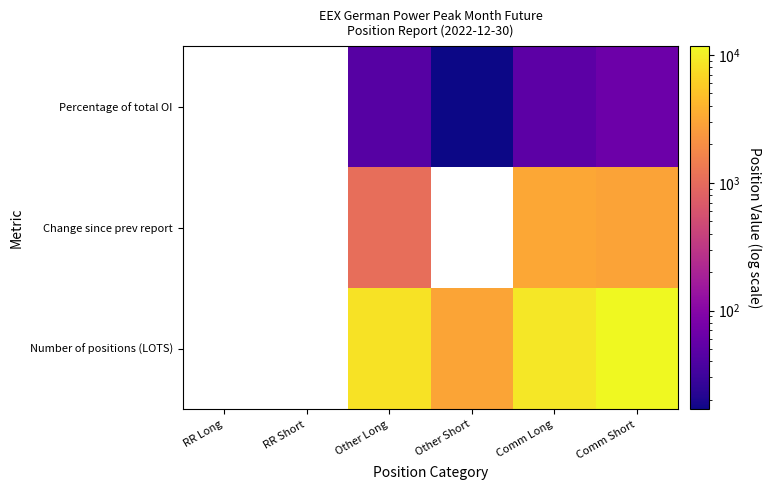

True or false: Change since prev report has a value of 1710.2 at Other Long.

False